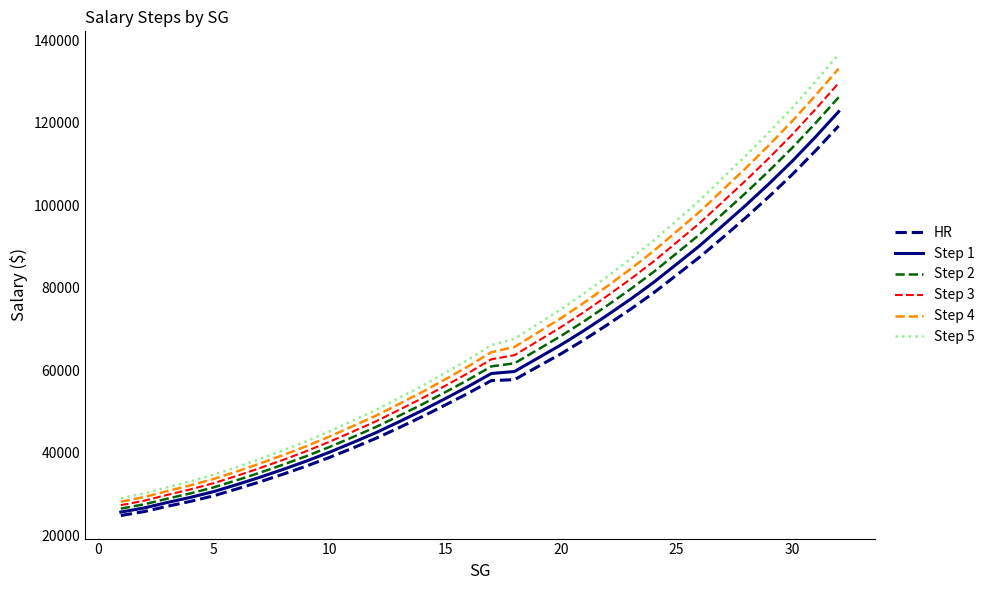

Rank the series by their average value, from highest to lowest.

Step 5, Step 4, Step 3, Step 2, Step 1, HR